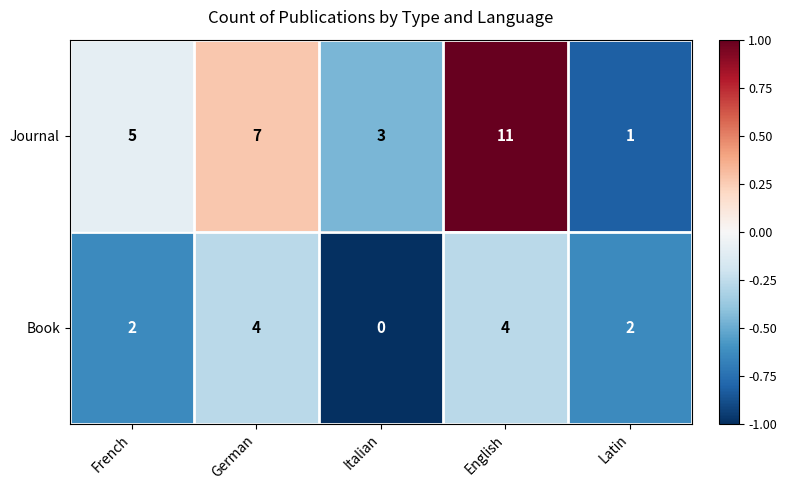

What is the difference between the Book values at Italian and German?

4